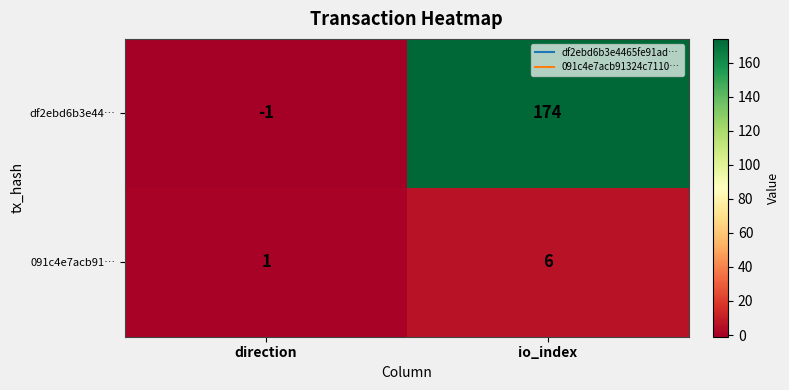

True or false: 091c4e7acb91… has a value of 3 at io_index.

False